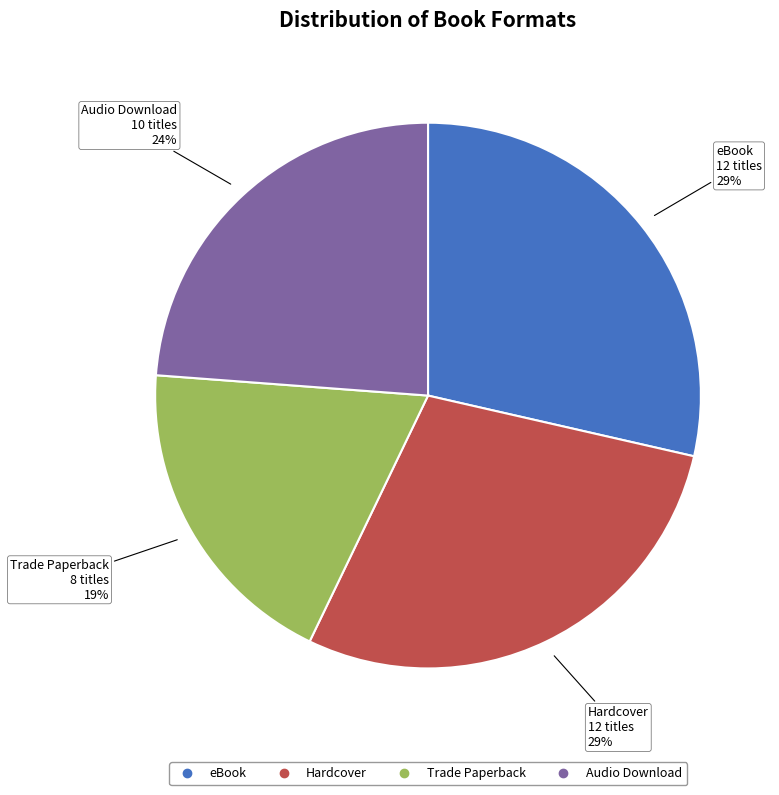

To the nearest percent, what percentage of the pie is Trade Paperback?

19%